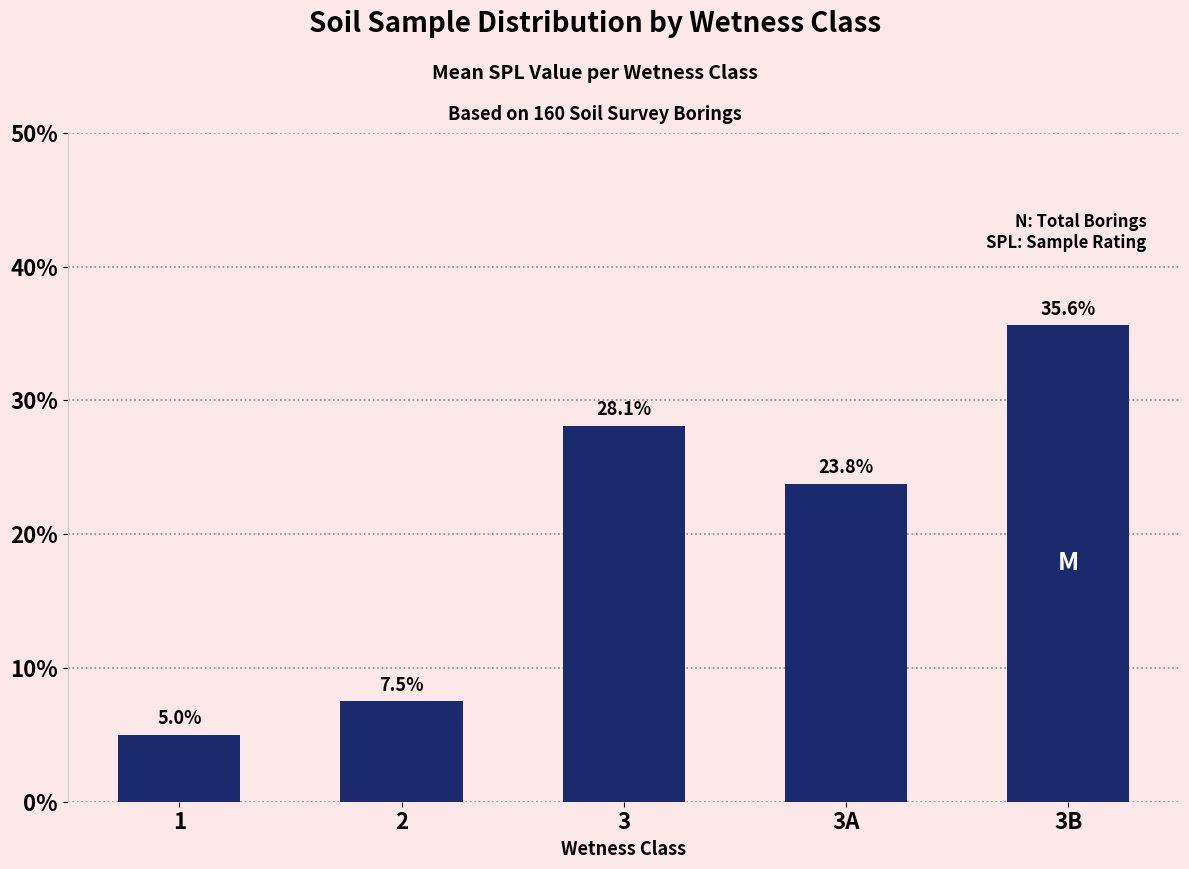

Approximately how many times larger is the value at 3A compared to 3B?

0.7